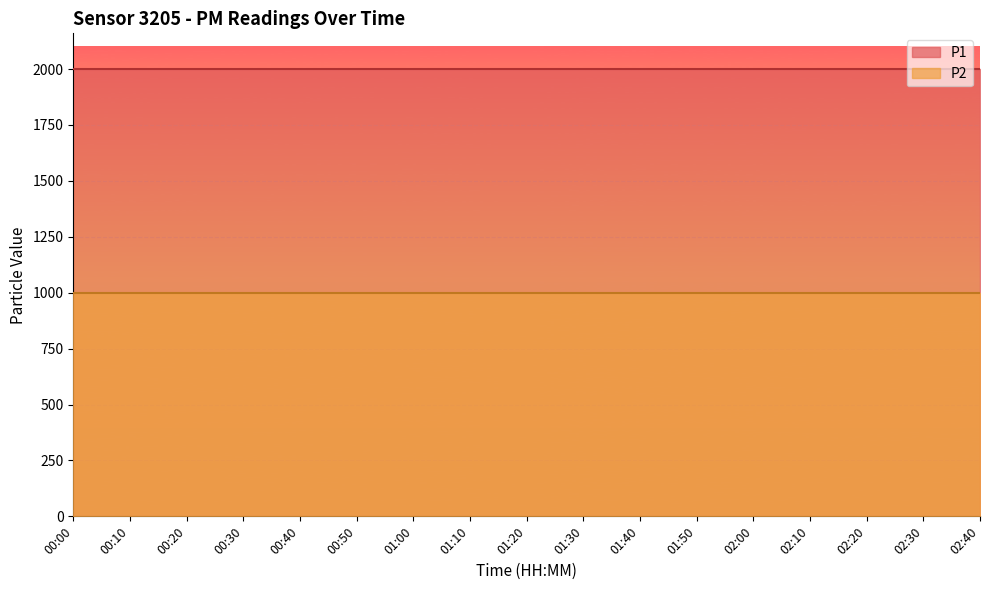

What is the spread (max minus min) of values at 00:00?

1000.0